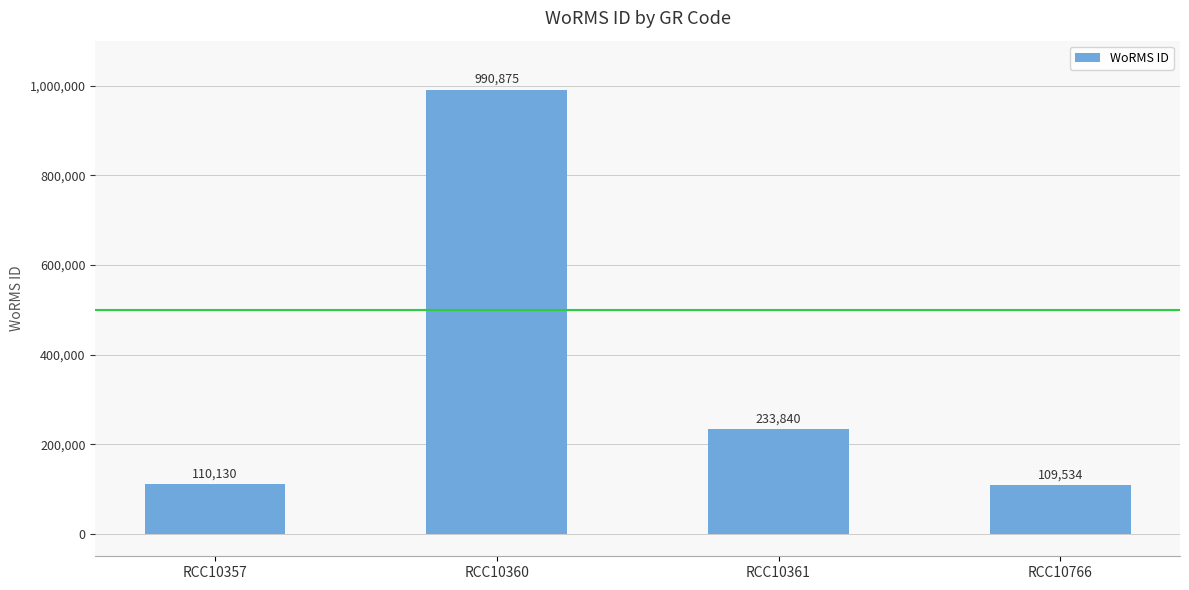

List the labels in order of value, smallest first.

RCC10766, RCC10357, RCC10361, RCC10360